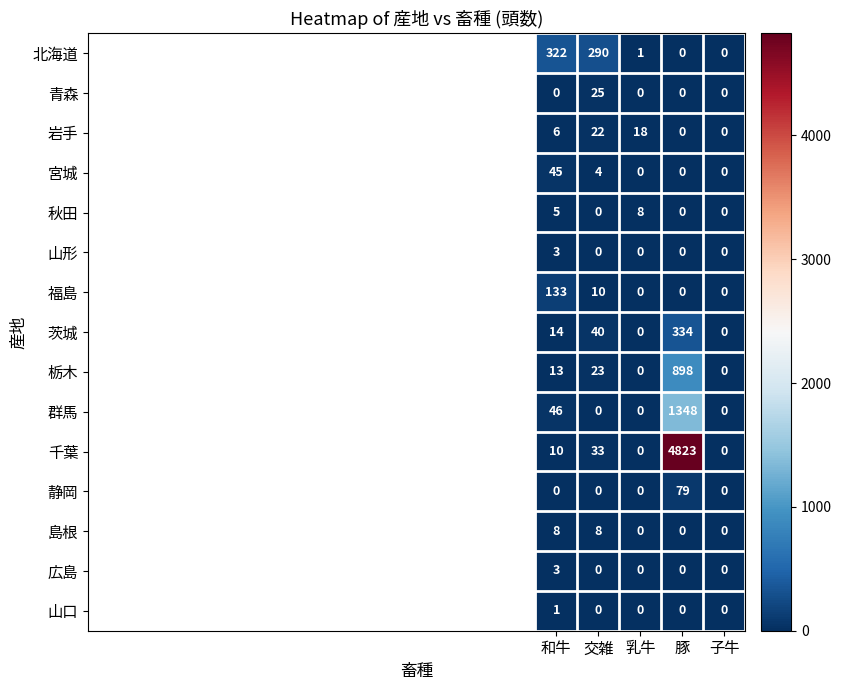

Between 乳牛 and 豚, which series saw the biggest shift?

千葉